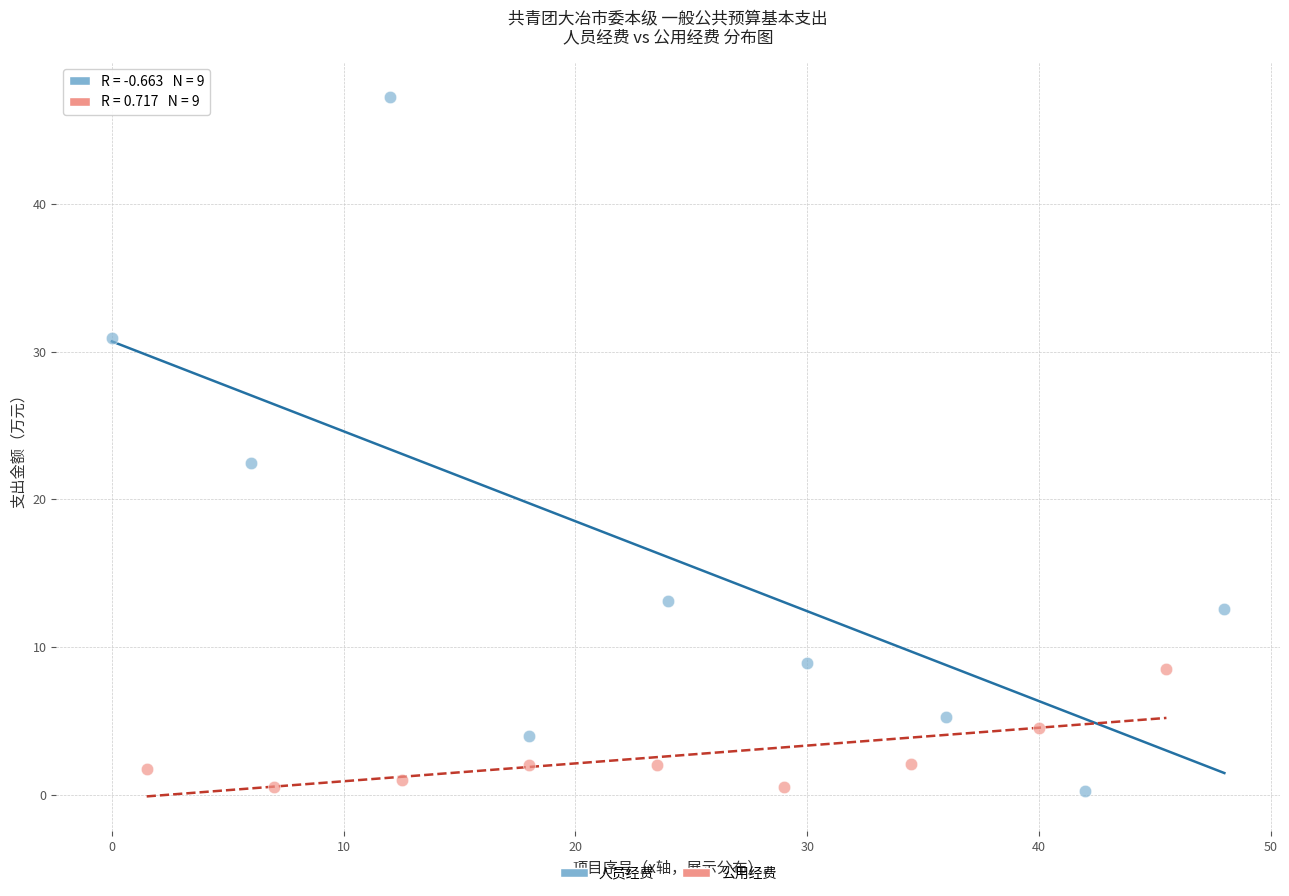

Which series contains the highest Y value?

人员经费